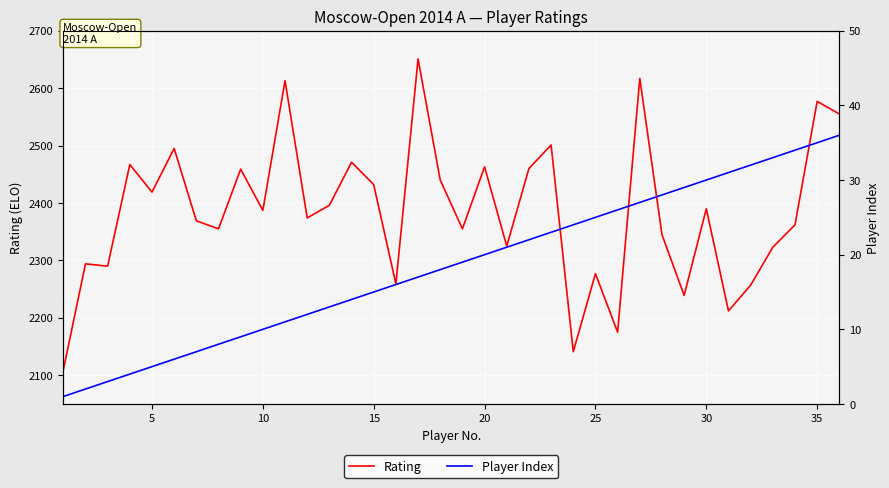

The value of Rating at 5 is 2419. True or false?

True